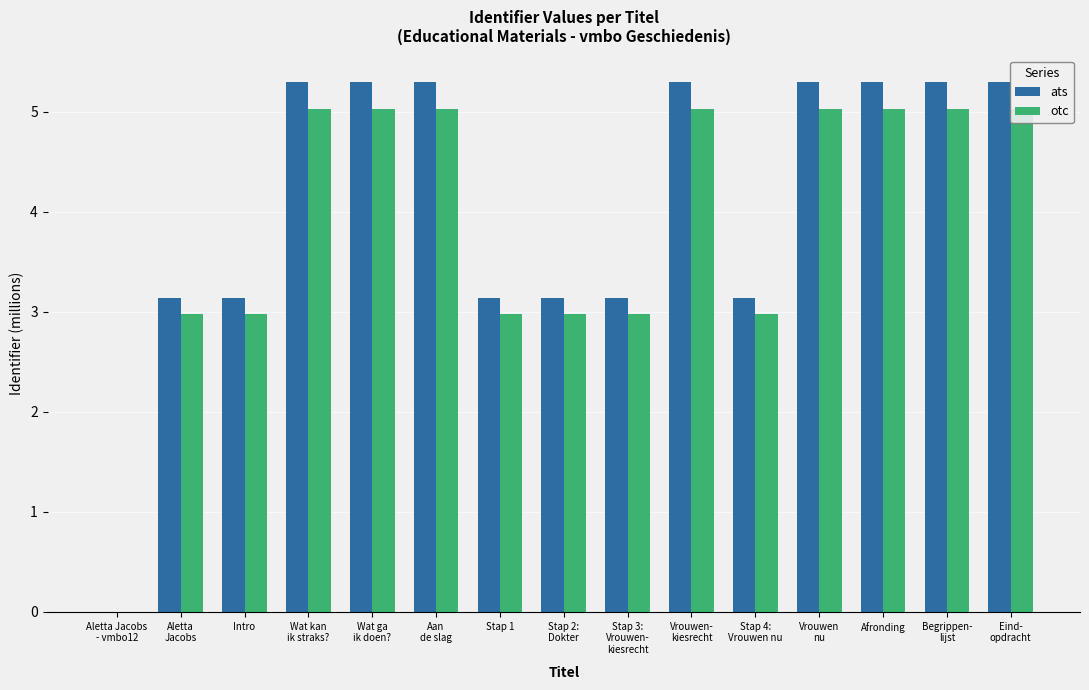

Reading left to right, what are all the values shown in this chart?

ats: Aletta Jacobs
- vmbo12=0.0	Aletta
Jacobs=3.1	Intro=3.1	Wat kan
ik straks?=5.3	Wat ga
ik doen?=5.3	Aan
de slag=5.3	Stap 1=3.1	Stap 2:
Dokter=3.1	Stap 3:
Vrouwen-
kiesrecht=3.1	Vrouwen-
kiesrecht=5.3	Stap 4:
Vrouwen nu=3.1	Vrouwen
nu=5.3	Afronding=5.3	Begrippen-
lijst=5.3	Eind-
opdracht=5.3
otc: Aletta Jacobs
- vmbo12=0.0	Aletta
Jacobs=3.0	Intro=3.0	Wat kan
ik straks?=5.0	Wat ga
ik doen?=5.0	Aan
de slag=5.0	Stap 1=3.0	Stap 2:
Dokter=3.0	Stap 3:
Vrouwen-
kiesrecht=3.0	Vrouwen-
kiesrecht=5.0	Stap 4:
Vrouwen nu=3.0	Vrouwen
nu=5.0	Afronding=5.0	Begrippen-
lijst=5.0	Eind-
opdracht=5.0